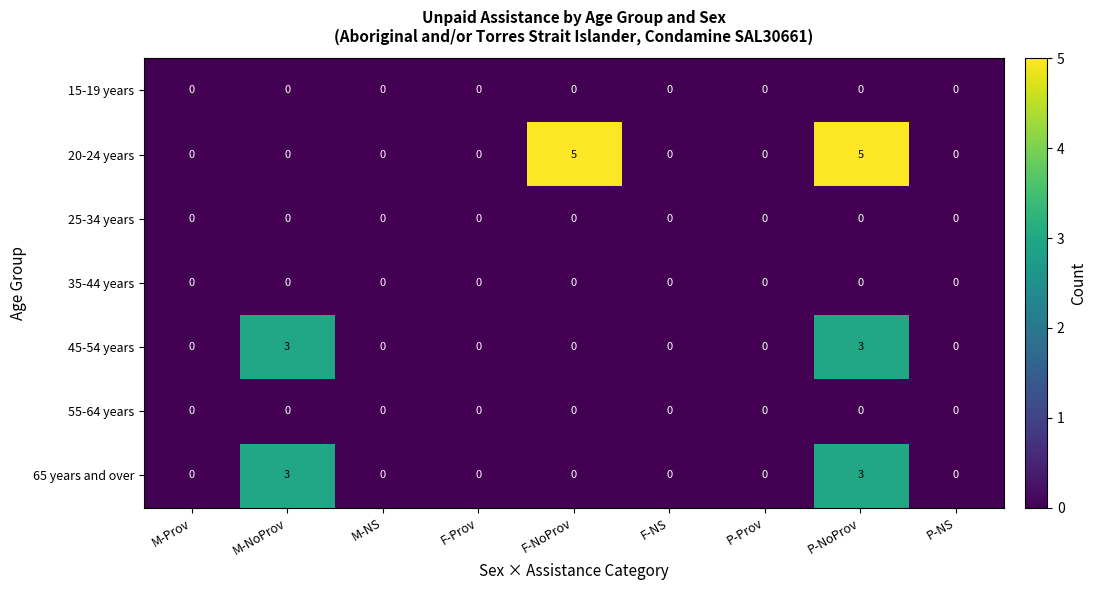

What is the maximum value shown in the chart?

5